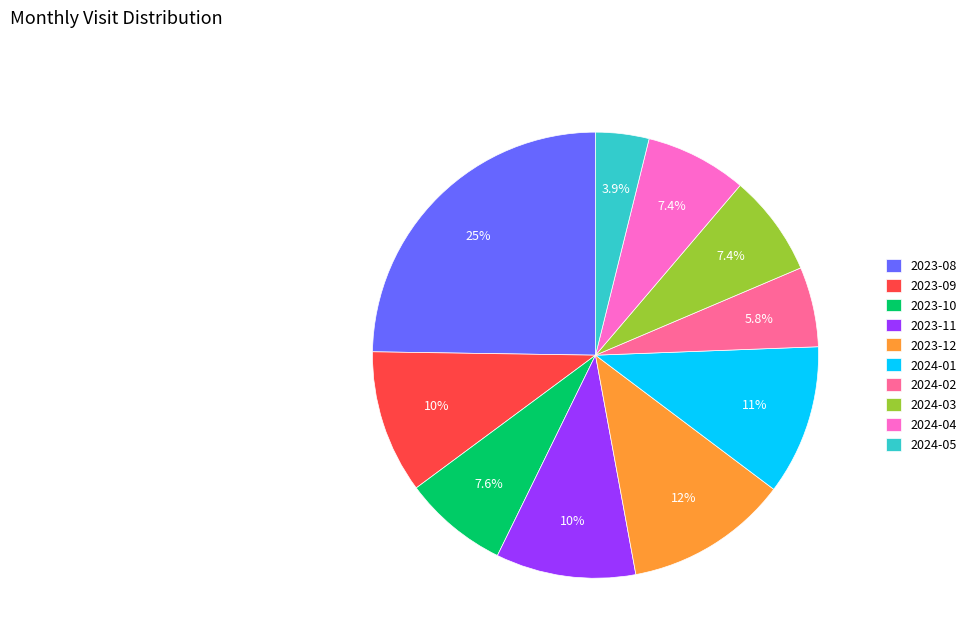

To the nearest percent, what percentage of the pie is 2024-01?

11%